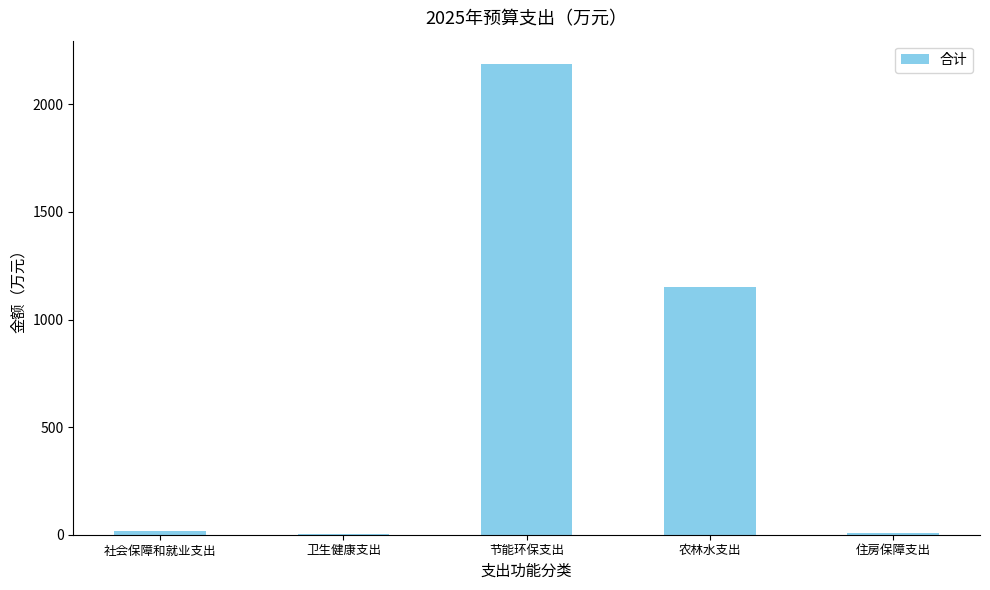

How many distinct data groups are displayed?

1